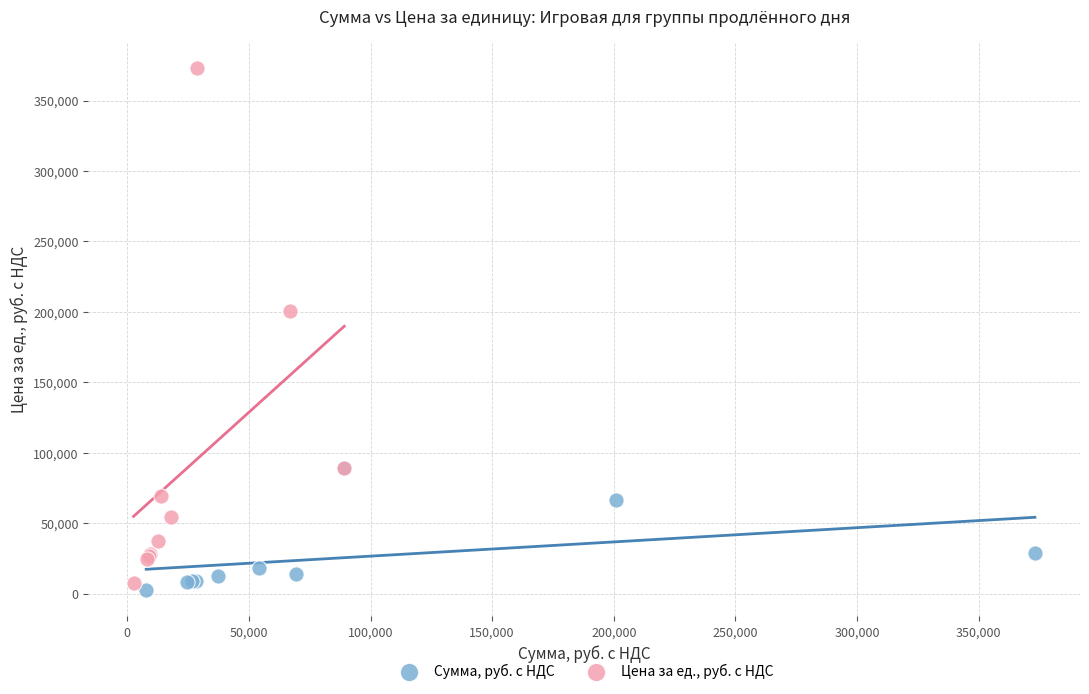

Which series reaches the maximum Y coordinate?

Цена за ед., руб. с НДС